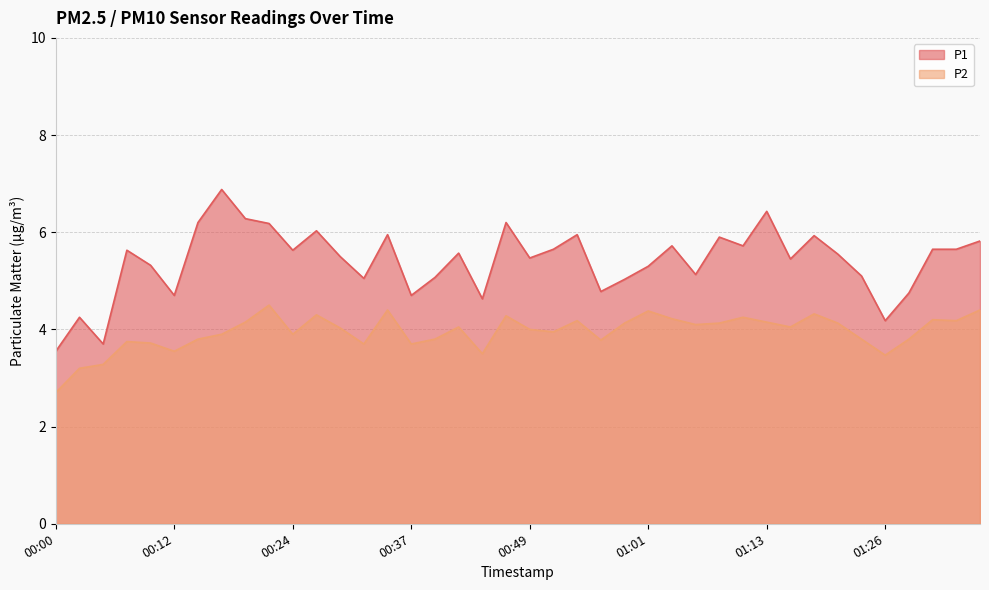

Rank the series at 00:44 from highest to lowest value.

P1, P2